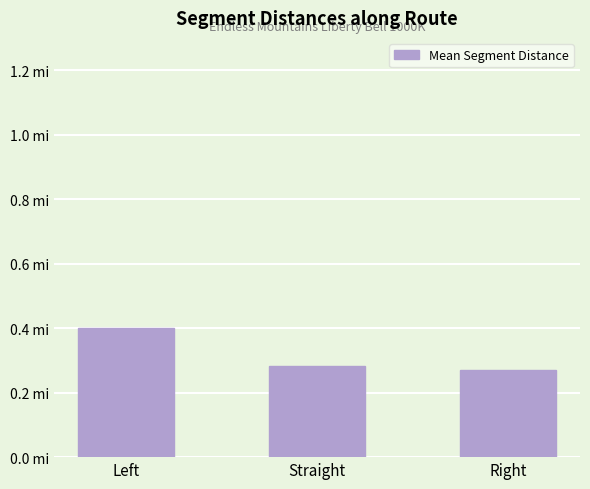

Rank the categories by value from lowest to highest.

Right, Straight, Left